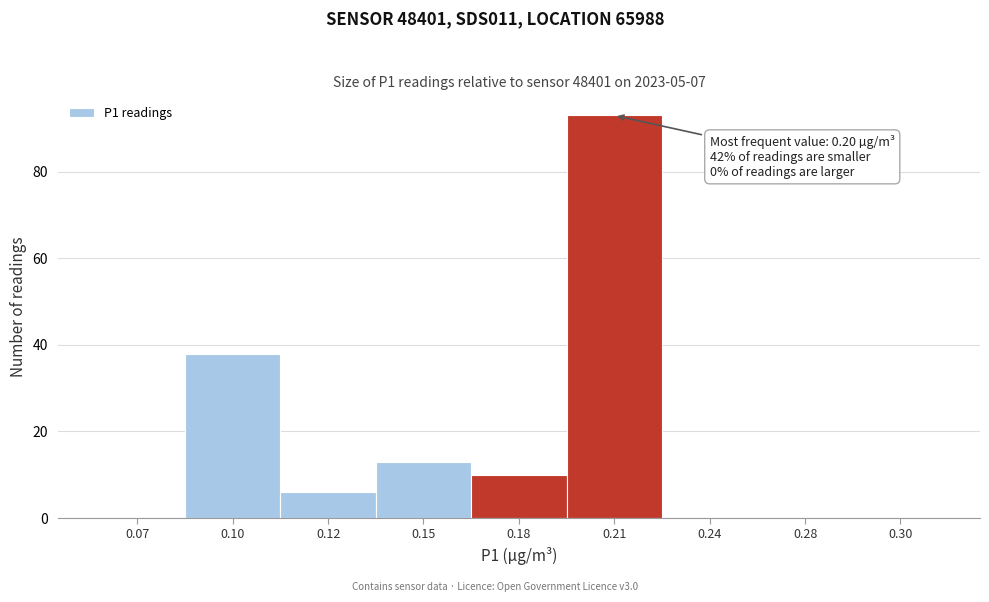

Reading left to right, extract all data points from this chart.

0.07=0	0.10=38	0.12=6	0.15=13	0.18=10	0.21=93	0.24=0	0.28=0	0.30=0